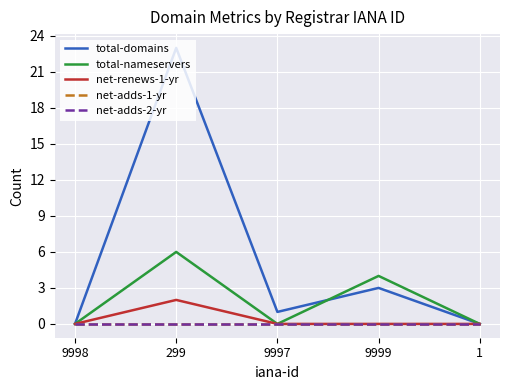

Does the chart display data point markers on the line(s)?

No